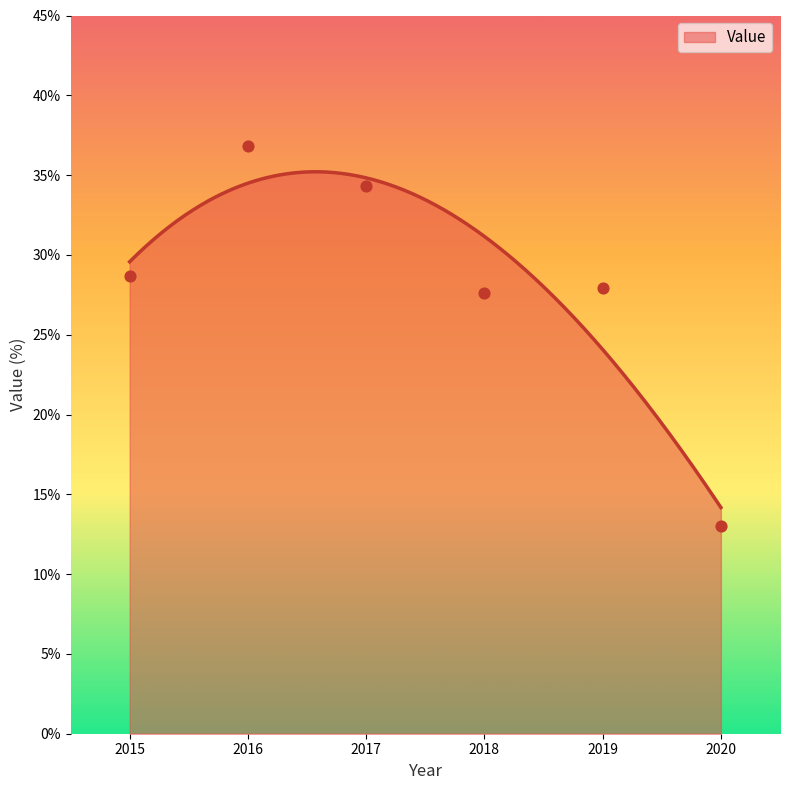

What is the change in value from 2016 to 2018?

-9.2